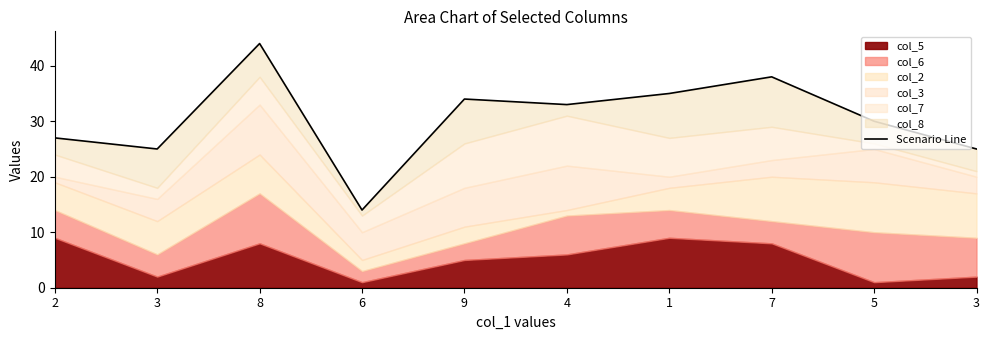

List the labels in order of value, largest first.

8, 7, 1, 9, 4, 5, 2, 3, 3, 6